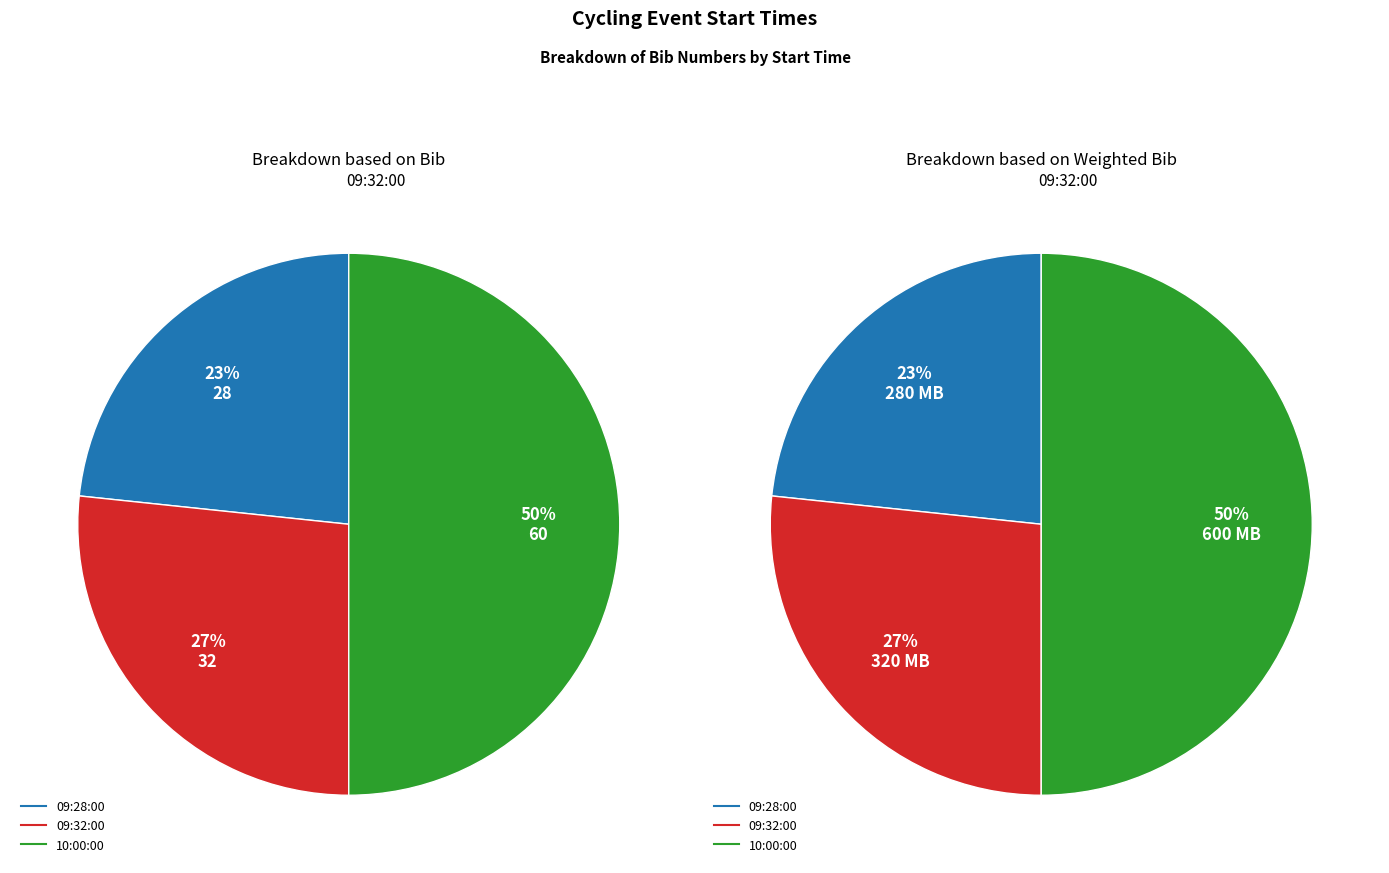

To the nearest percent, what is the average slice percentage?

33%